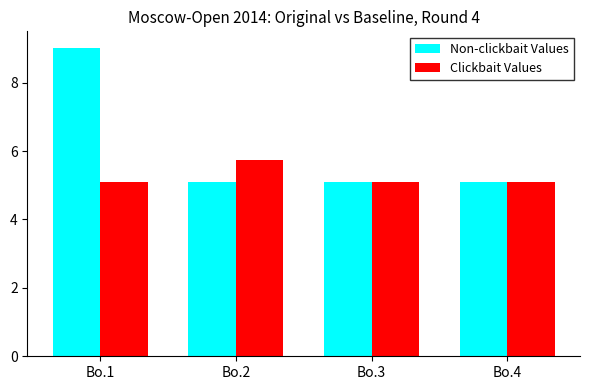

Reading right to left, list all the values displayed in this chart.

Non-clickbait Values: Bo.4=5.1	Bo.3=5.1	Bo.2=5.1	Bo.1=9.0
Clickbait Values: Bo.4=5.1	Bo.3=5.1	Bo.2=5.7	Bo.1=5.1